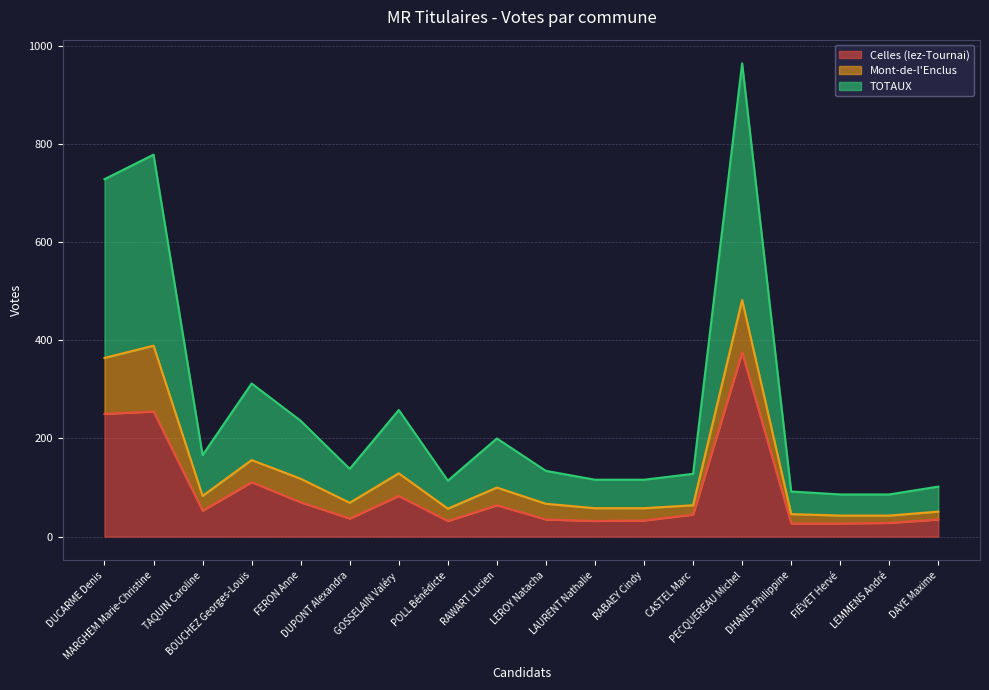

What is the value of the TOTAUX point at the 13th from the left?

64